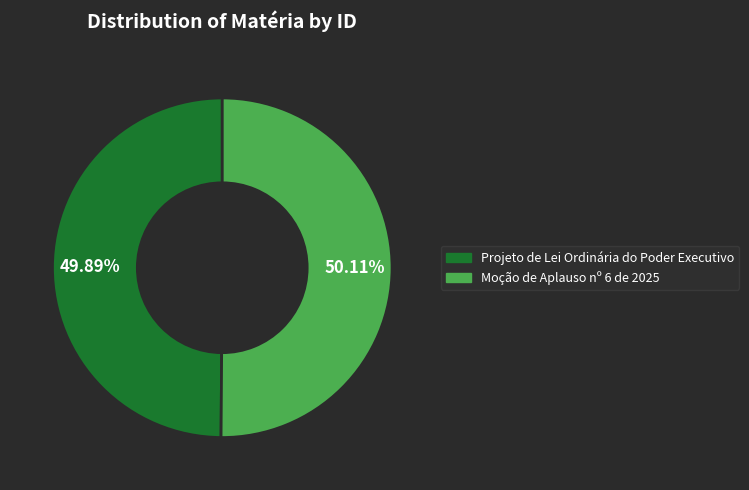

Combined, do Moção de Aplauso nº 6 de 2025 and Projeto de Lei Ordinária do Poder Executivo account for over 50%?

Yes